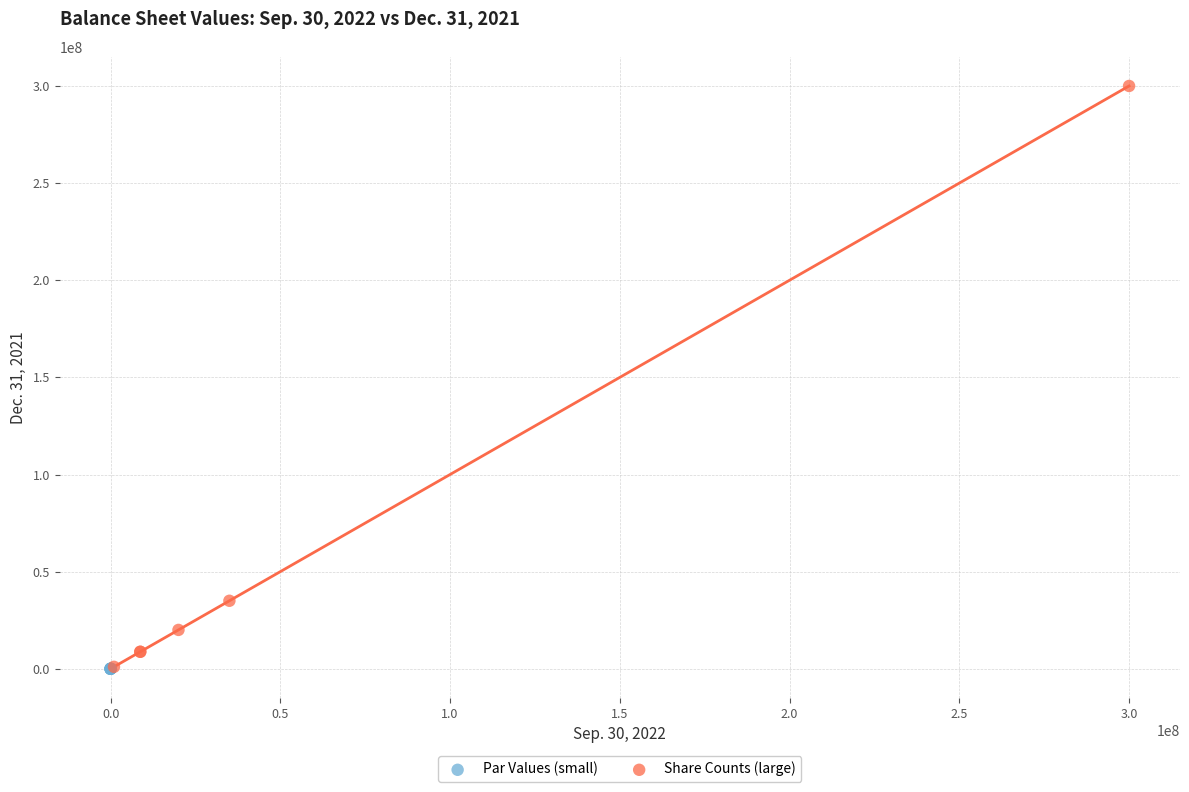

Which series contains the highest Y value?

Share Counts (large)